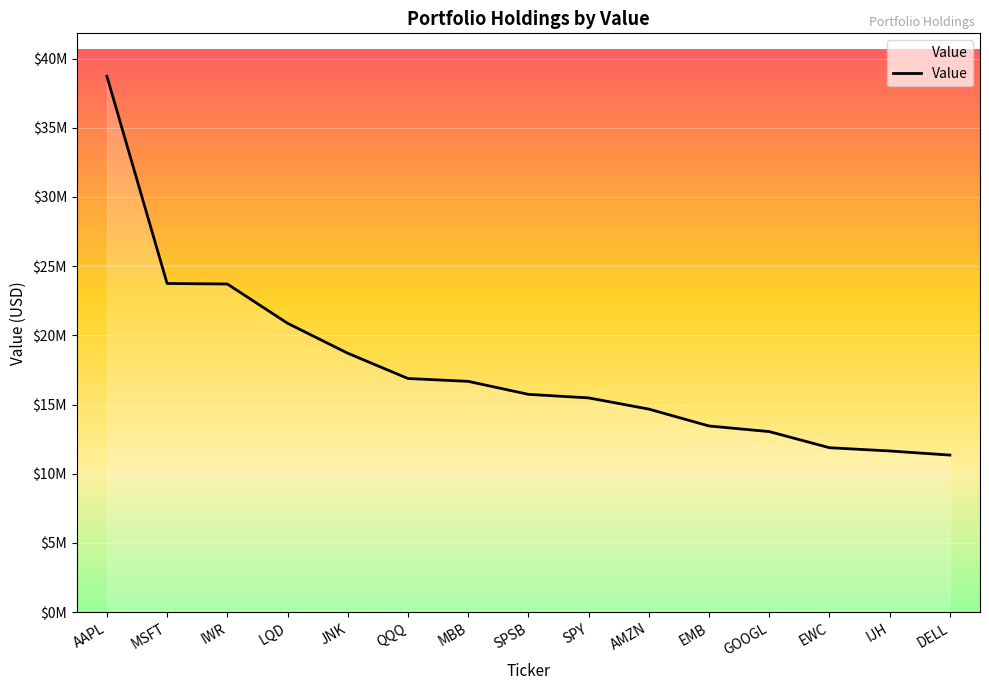

Reading left to right, what are all the values shown in this chart?

AAPL=38722000	MSFT=23745000	IWR=23707000	LQD=20871000	JNK=18705000	QQQ=16880000	MBB=16672000	SPSB=15734000	SPY=15477000	AMZN=14668000	EMB=13448000	GOOGL=13043000	EWC=11878000	IJH=11642000	DELL=11345000